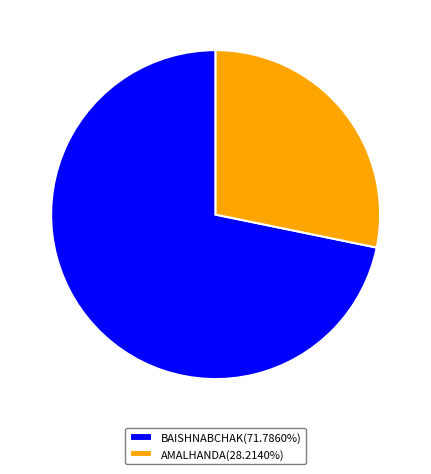

Is the sum of AMALHANDA(28.2140%) and BAISHNABCHAK(71.7860%) greater than half?

Yes